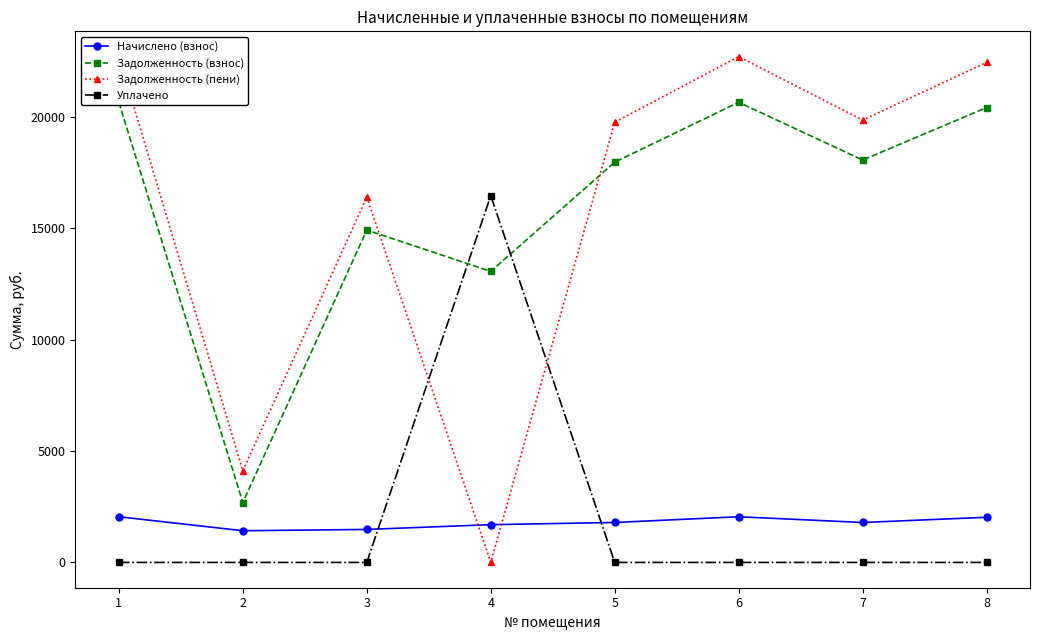

Read the Начислено (взнос) value at 3.

1482.0